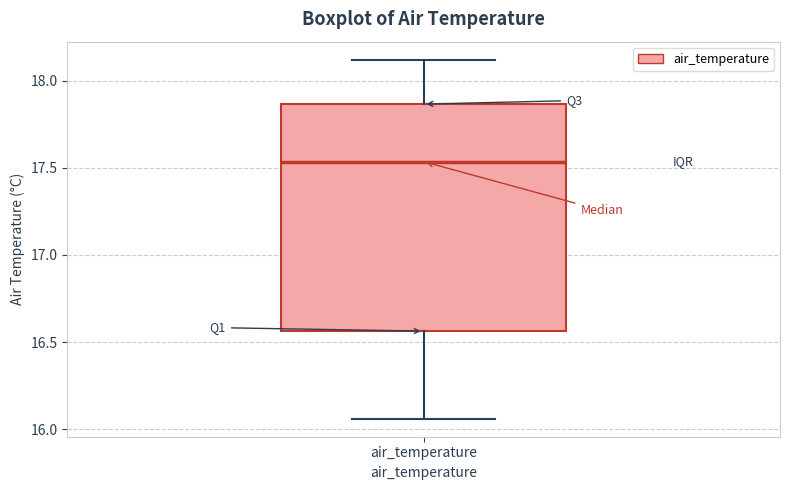

Transcribe this box plot: give where the median line is, the range the box spans, and where the two whiskers end, as read against the y-axis. The values are not printed on the chart, so give them approximately, as read against the axis.

median 17.55, box 16.55 to 17.85, whiskers 16.05 to 18.10